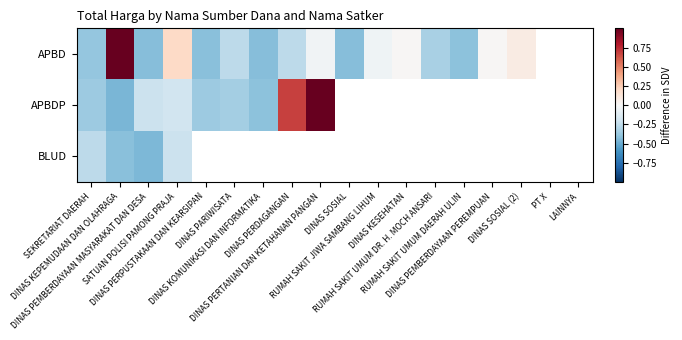

Which series has the widest spread of values?

APBDP